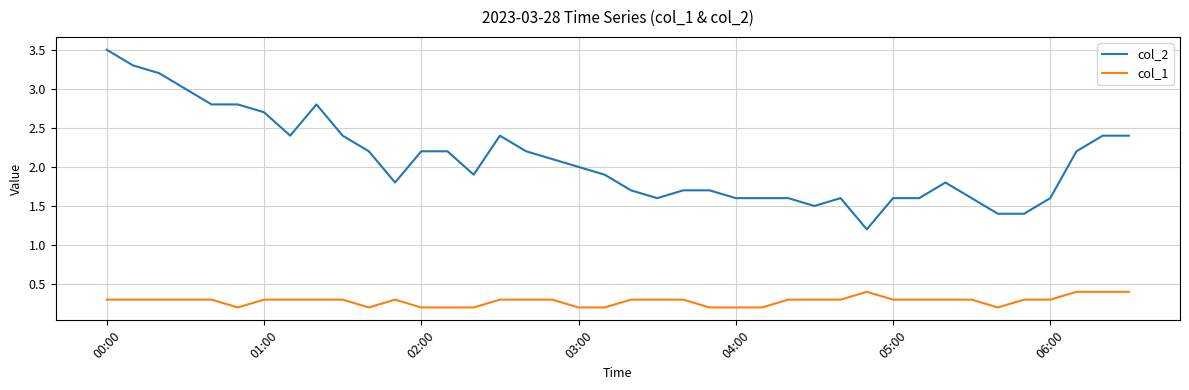

What are all the series names shown in the legend?

col_2, col_1